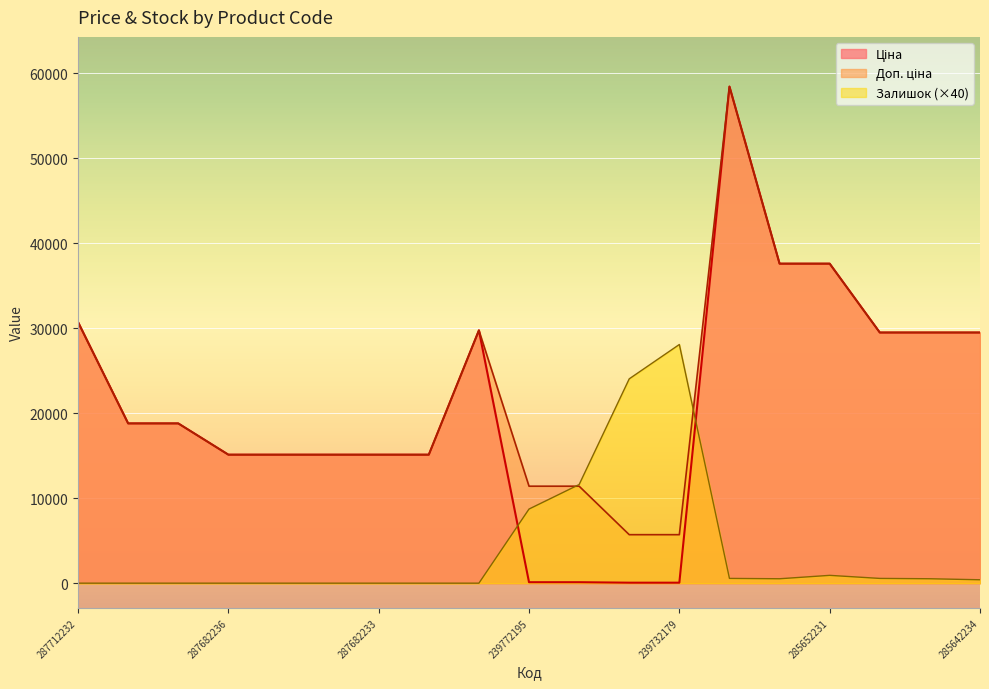

Reading left to right, extract all data points from this chart.

Ціна: 287712232=30717.1	287692233=18796.8	287692231=18796.8	287682236=15120.0	287682235=15120.0	287682234=15120.0	287682233=15120.0	287682231=15120.0	287702232=29747.2	239772195=114.1	239772179=114.1	239732195=57.0	239732179=57.0	285662232=58426.5	285652233=37593.6	285652231=37593.6	285642236=29491.5	285642235=29491.5	285642234=29491.5
Доп. ціна: 287712232=30717.1	287692233=18796.8	287692231=18796.8	287682236=15120.0	287682235=15120.0	287682234=15120.0	287682233=15120.0	287682231=15120.0	287702232=29747.2	239772195=11410.0	239772179=11410.0	239732195=5705.0	239732179=5705.0	285662232=58426.5	285652233=37593.6	285652231=37593.6	285642236=29491.5	285642235=29491.5	285642234=29491.5
Залишок: 287712232=0.0	287692233=0.0	287692231=0.0	287682236=0.0	287682235=0.0	287682234=0.0	287682233=0.0	287682231=0.0	287702232=0.0	239772195=8720.0	239772179=11600.0	239732195=24040.0	239732179=28080.0	285662232=560.0	285652233=520.0	285652231=920.0	285642236=560.0	285642235=520.0	285642234=400.0